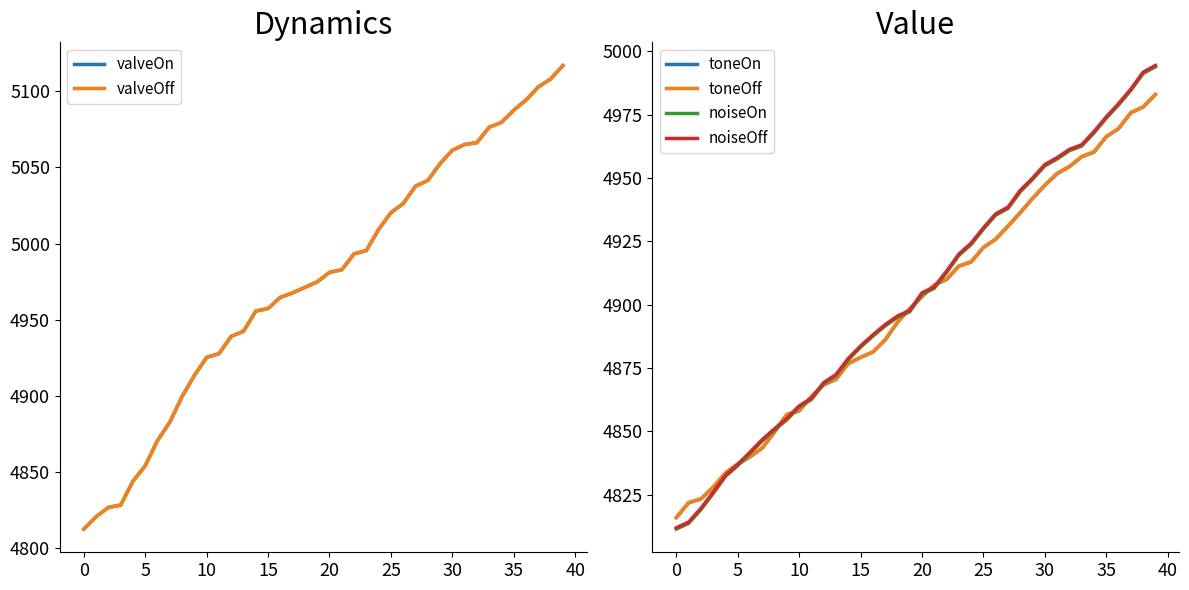

What is the maximum value shown in the chart?

5116.9